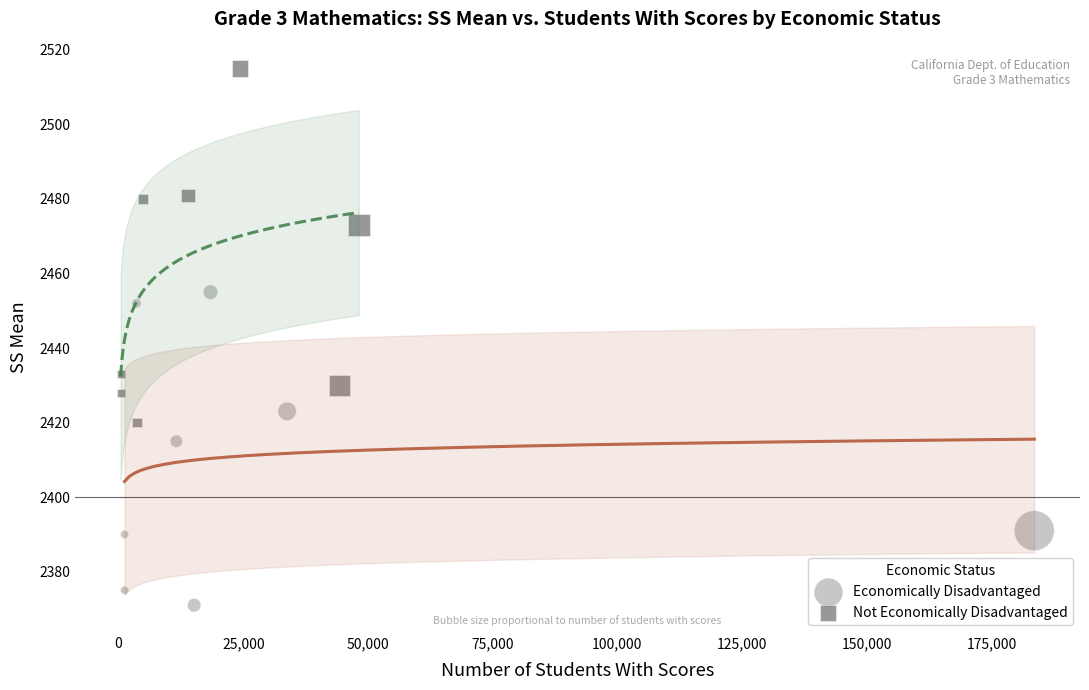

Which series has the largest Y range (max minus min)?

Not Economically Disadvantaged